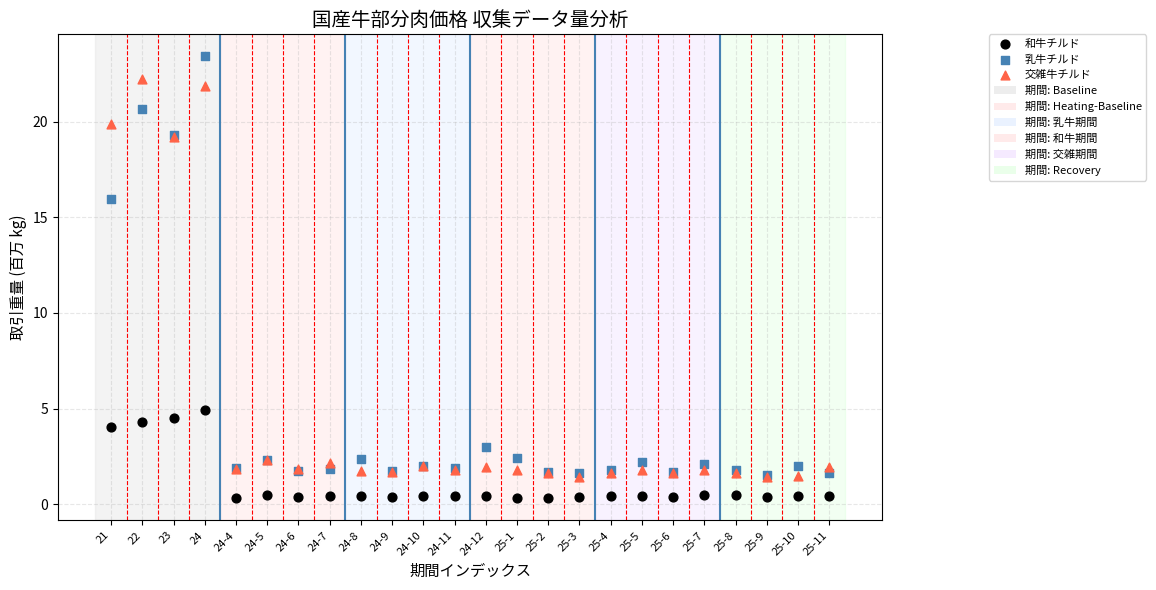

In the 乳牛チルド series, what Y value is closest to 12?

16.0